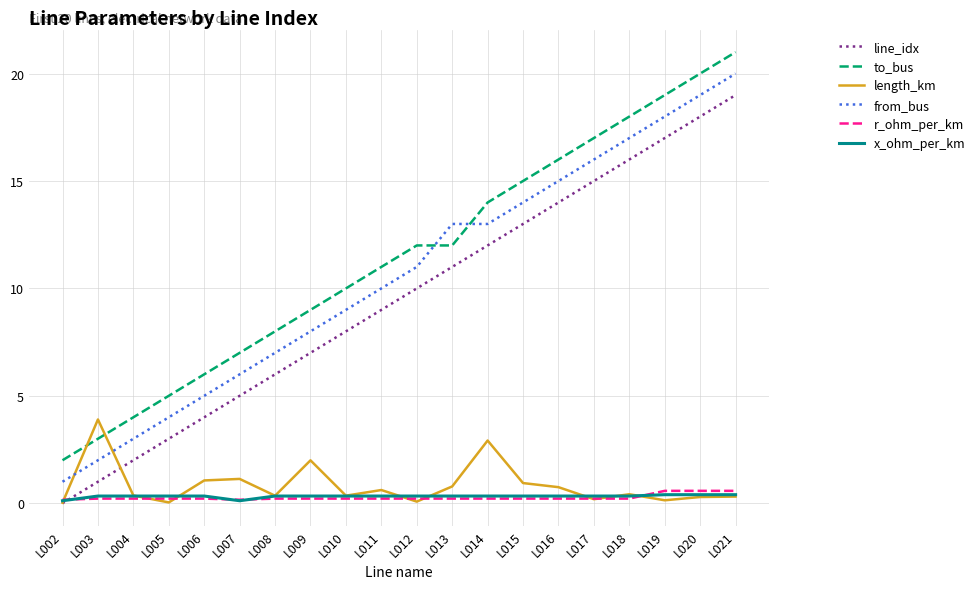

Is it true that from_bus equals 19.0 at L020?

True